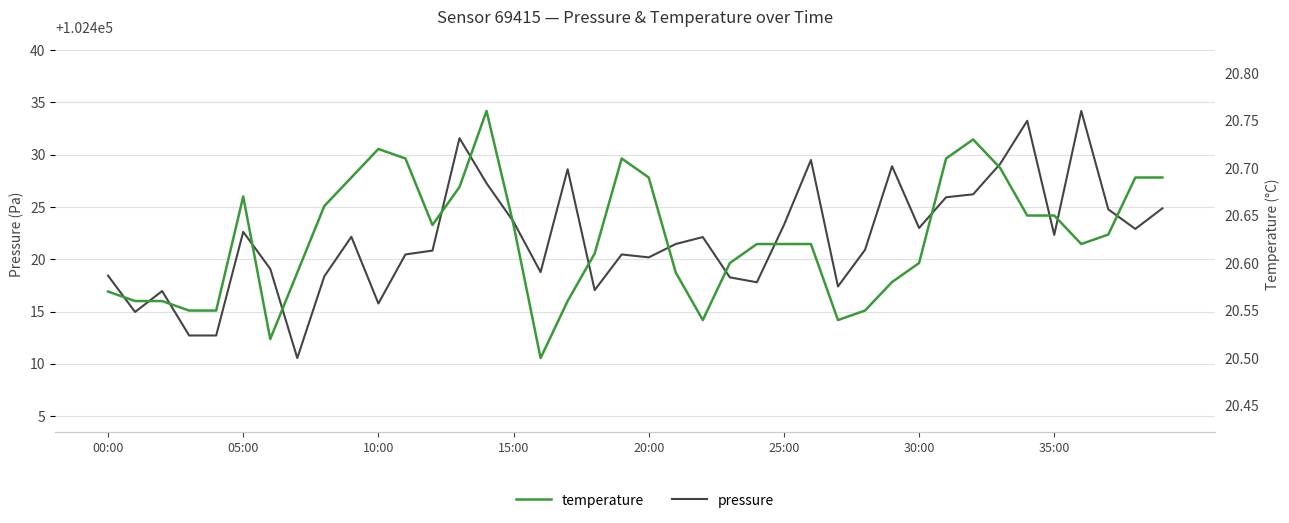

Does the chart display data point markers on the line(s)?

No